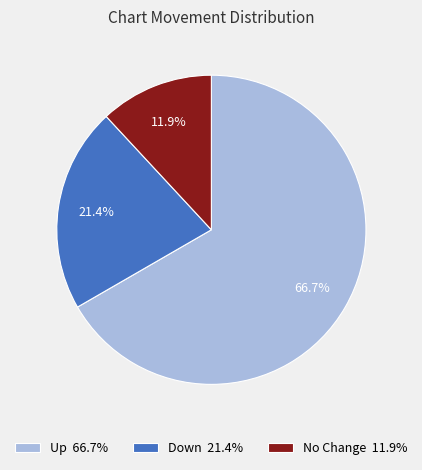

What is the ratio of the value at Up 66.7% to the value at Down 21.4%?

3.1